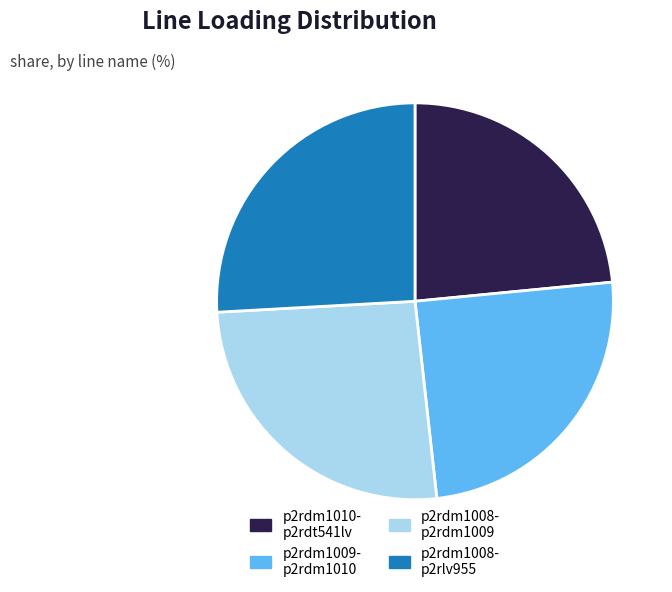

How many segments does this pie chart have?

4